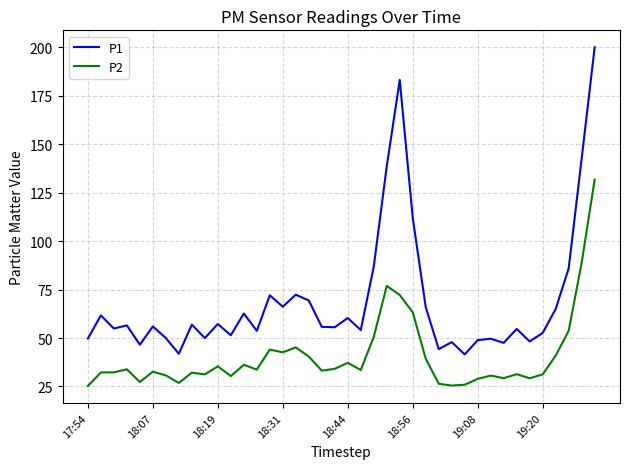

Rank the series by their maximum value, from highest to lowest.

P1, P2